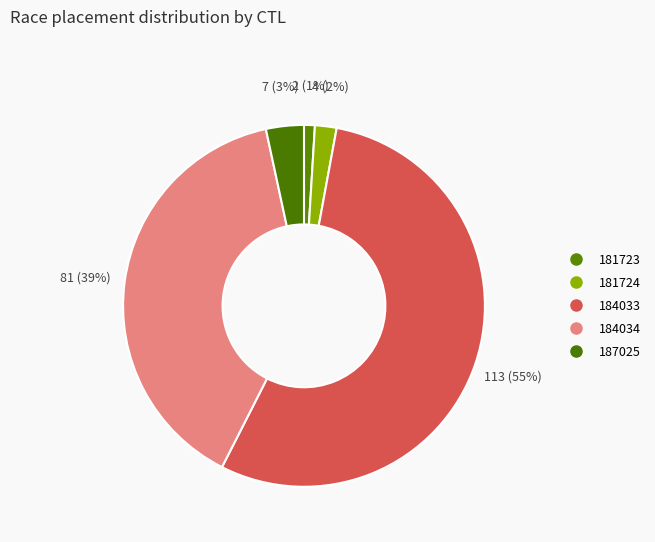

Is it true that 181723 is 1% of the pie?

True